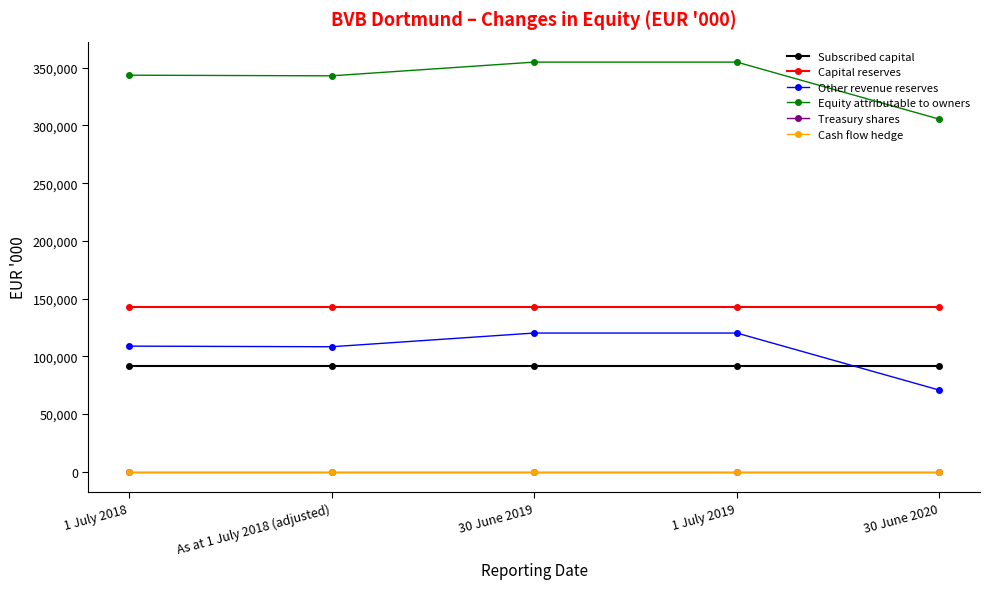

What is the maximum value shown in the chart?

354919